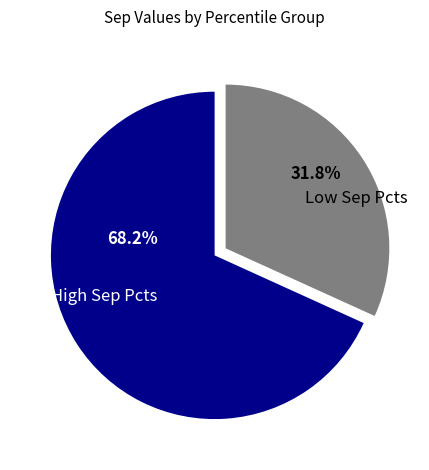

Between High Sep Pcts and Low Sep Pcts, which is larger?

High Sep Pcts